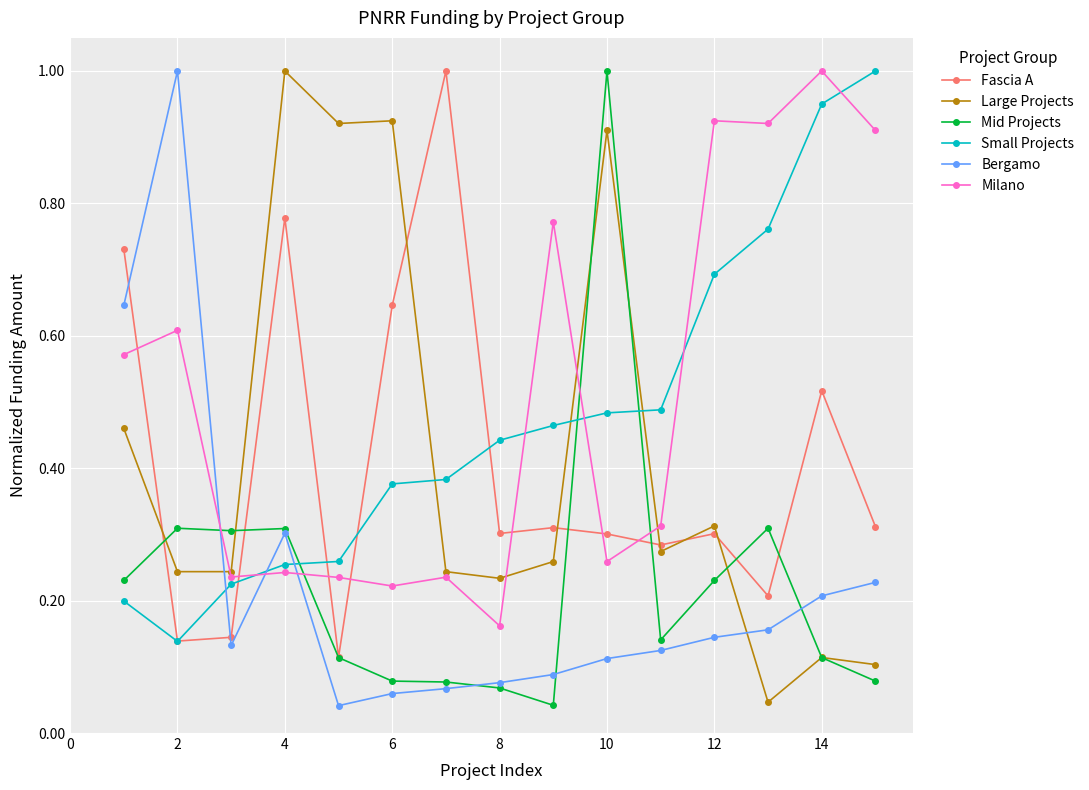

True or false: Bergamo has more than 0 points higher than both neighbors.

True